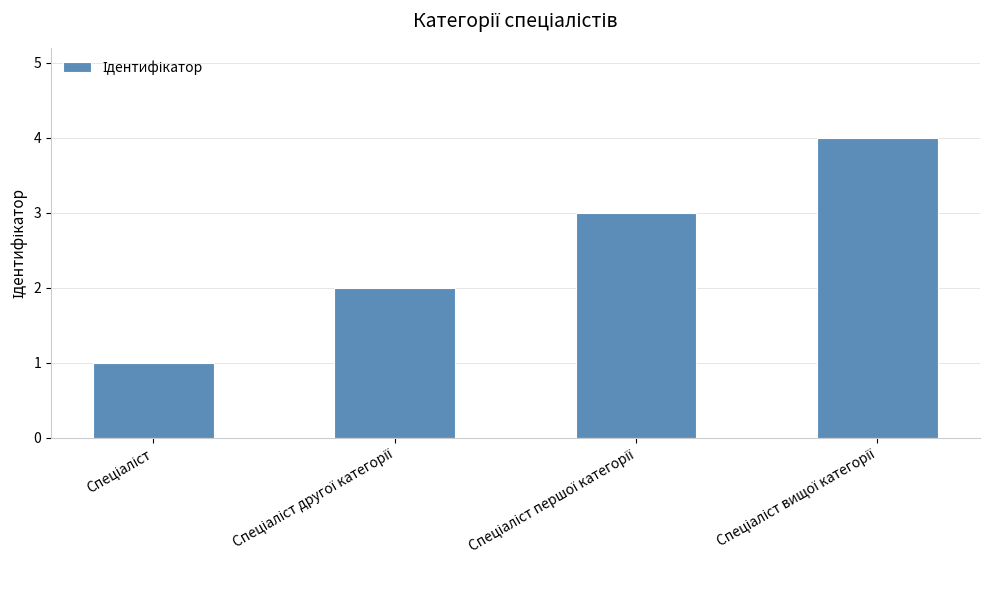

What is the difference between the maximum and minimum values?

3